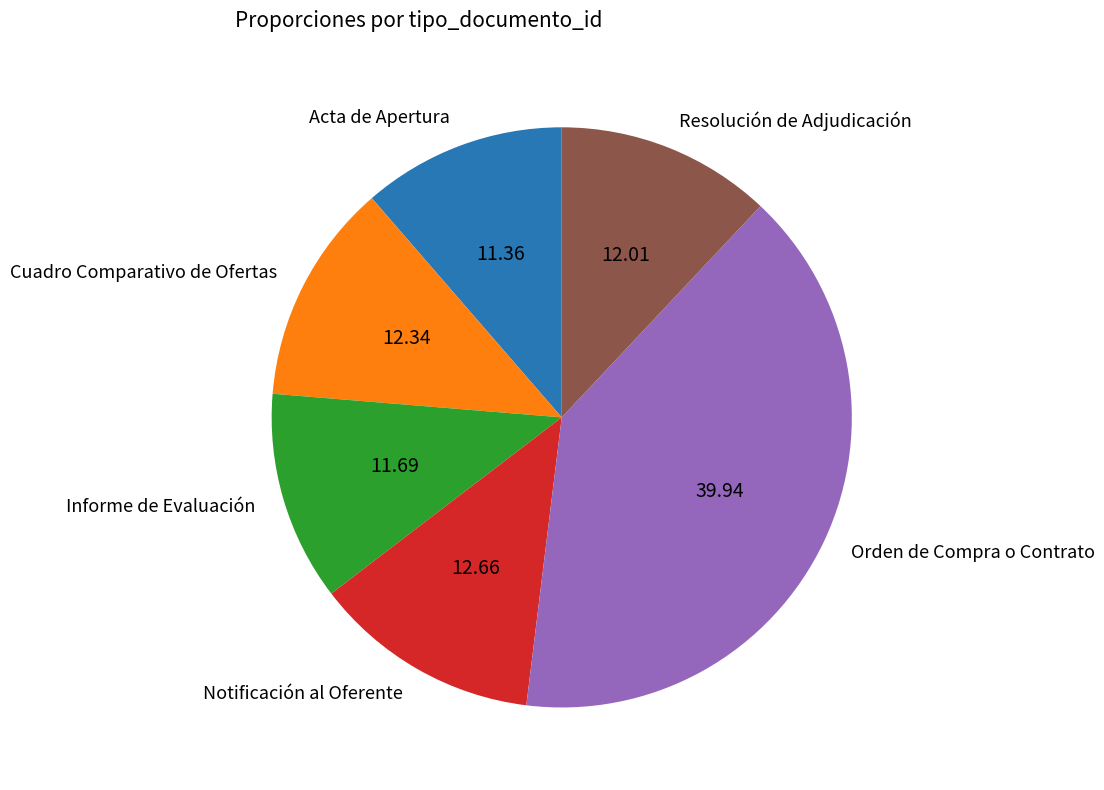

Which slice is the largest?

Orden de Compra o Contrato